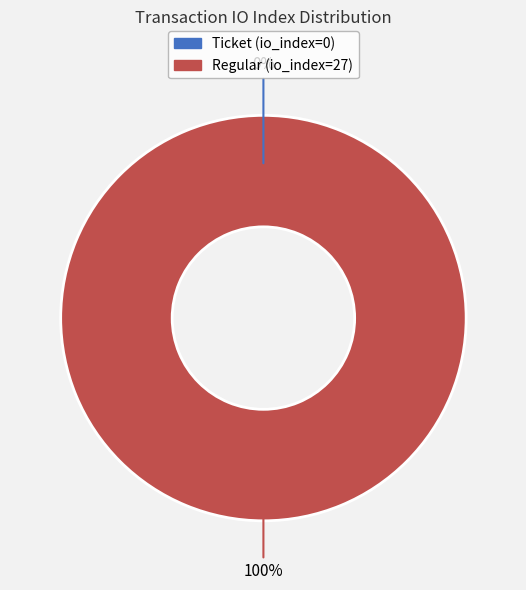

To the nearest percent, what is the difference between the Regular (io_index=27) and Ticket (io_index=0) slice percentages?

100%